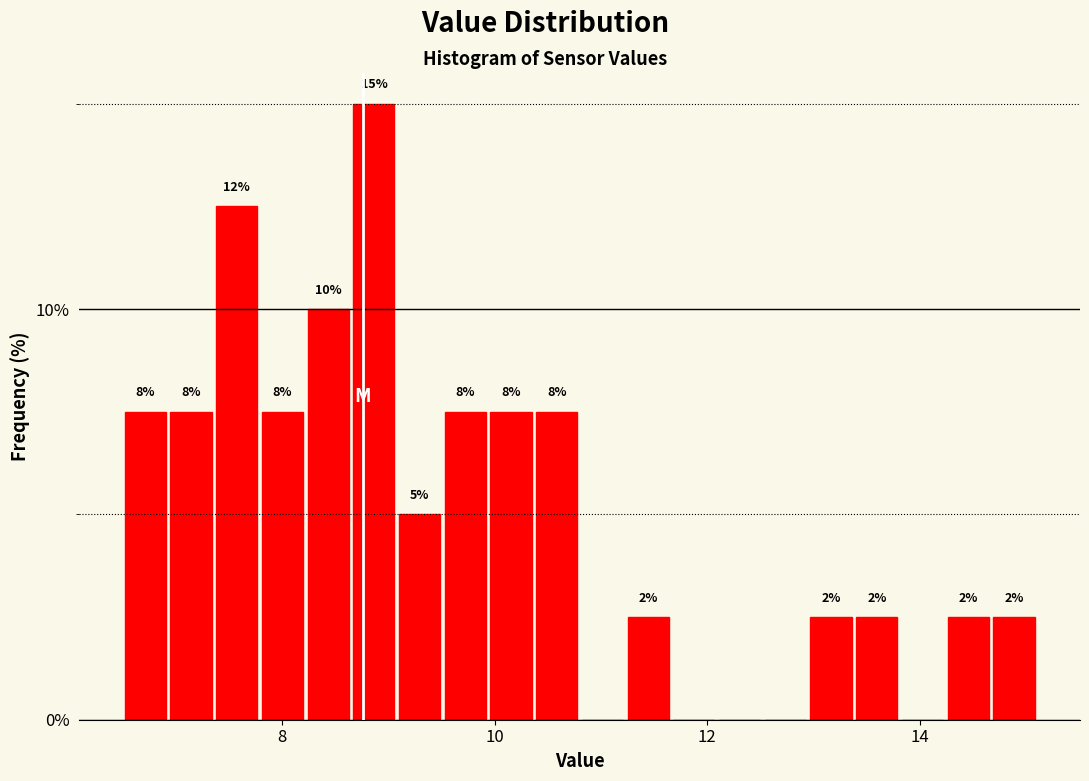

Around what value on the x-axis is the tallest bar? Give the approximate position of its centre, as read against the axis.

8.8